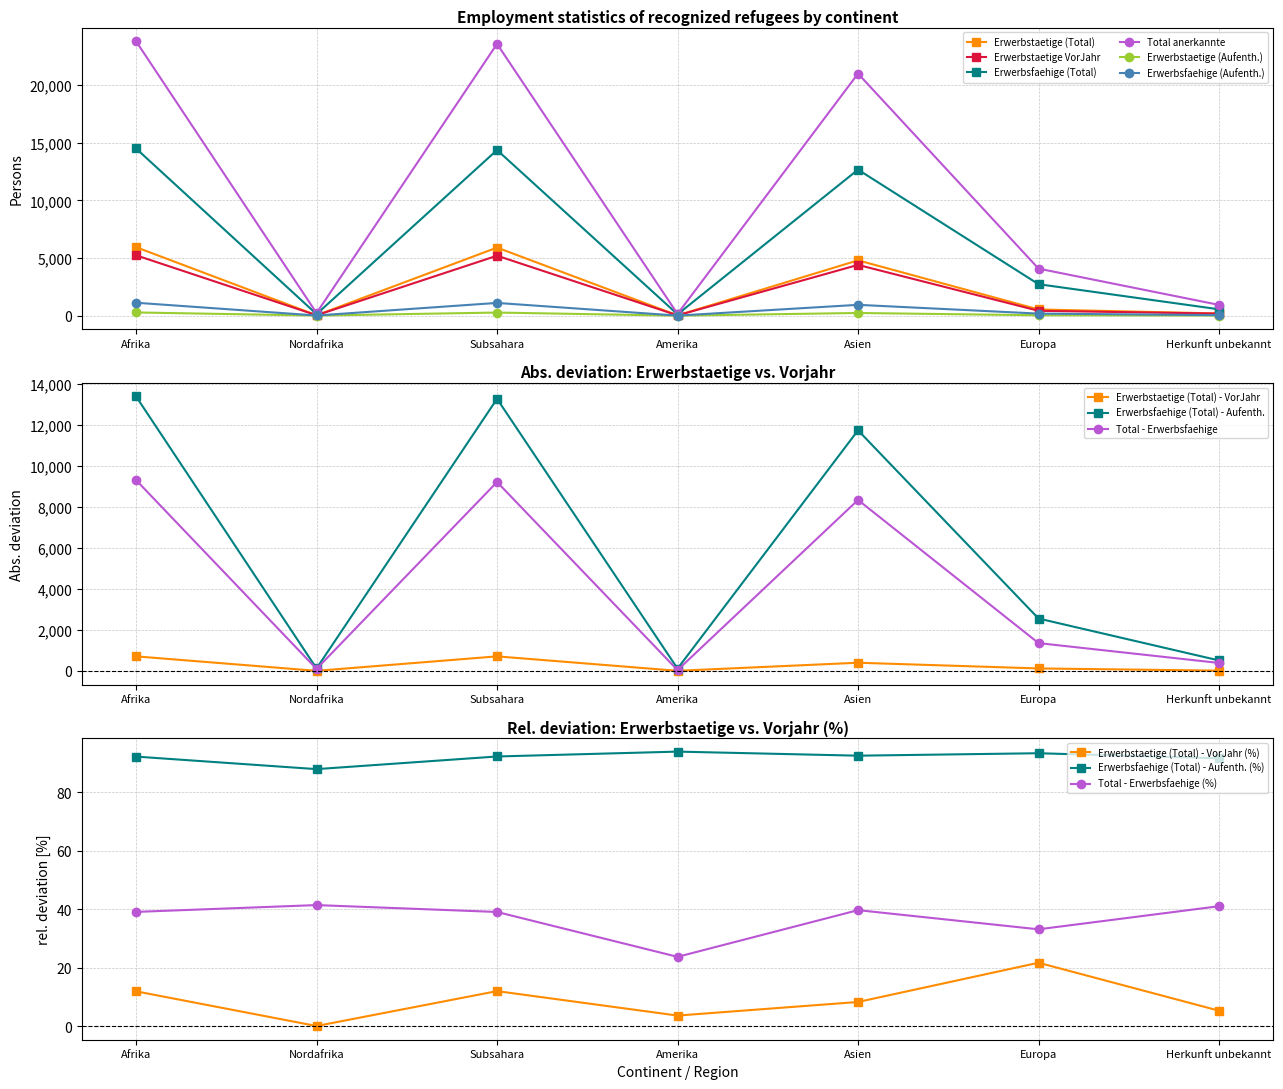

Does the chart display data point markers on the line(s)?

Yes